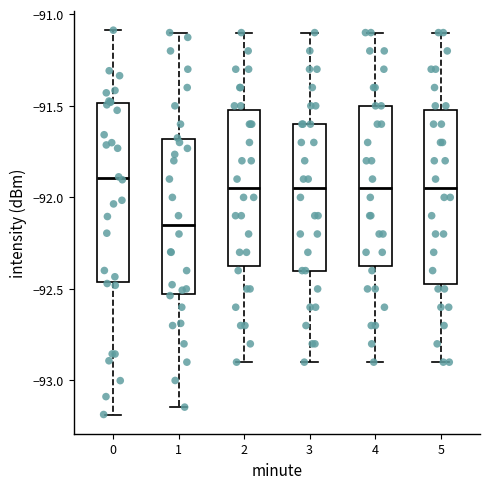

Reading left to right, read every box against the y-axis: the position of its median line, the range the box covers, and the ends of its whiskers. The values are not printed on the chart, so give them approximately, as read against the axis.

0: median -91.90, box -92.45 to -91.50, whiskers -93.20 to -91.10
1: median -92.15, box -92.55 to -91.70, whiskers -93.15 to -91.10
2: median -91.95, box -92.35 to -91.50, whiskers -92.90 to -91.10
3: median -91.95, box -92.40 to -91.60, whiskers -92.90 to -91.10
4: median -91.95, box -92.35 to -91.50, whiskers -92.90 to -91.10
5: median -91.95, box -92.45 to -91.50, whiskers -92.90 to -91.10